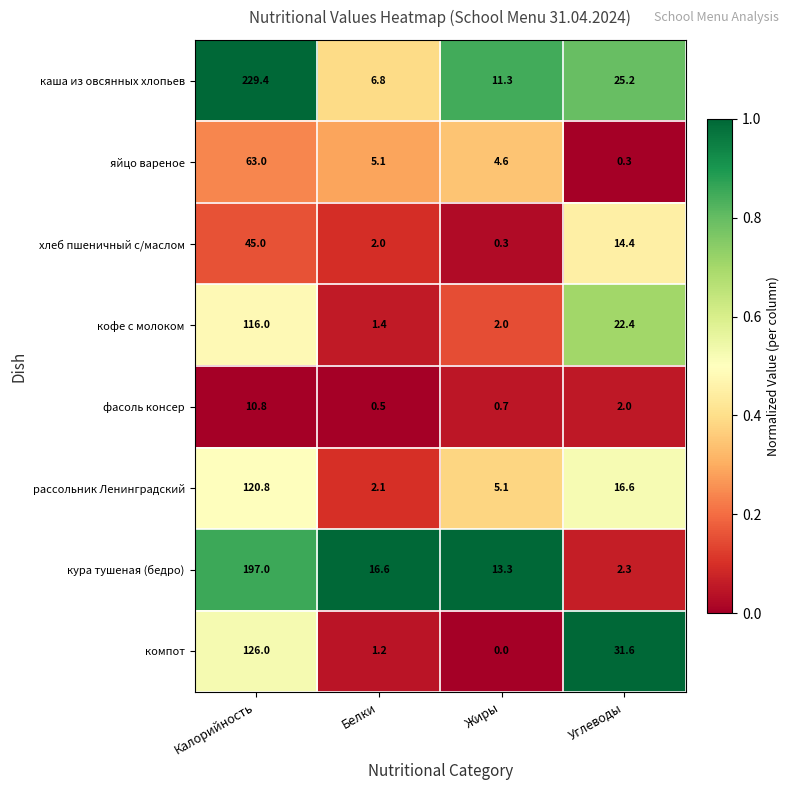

Count the number of categories in the chart.

4